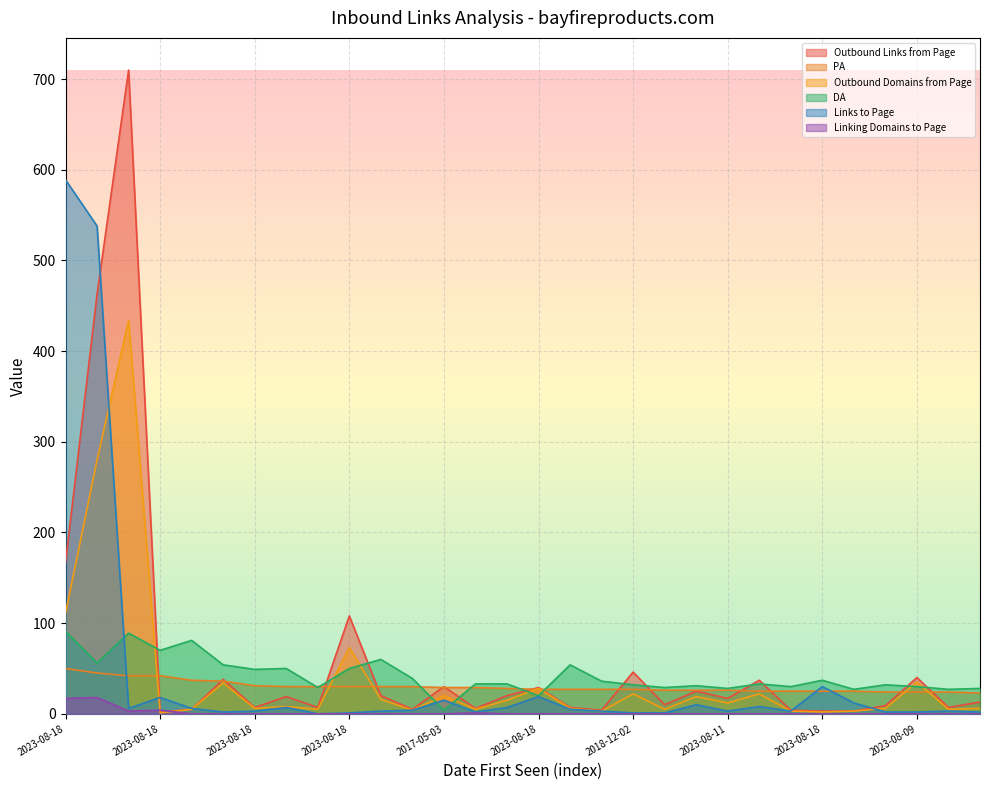

Reading left to right, what are all the values shown in this chart?

Outbound Links from Page: 167	463	710	2	5	38	7	19	7	108	20	5	30	6	20	29	7	4	46	10	25	17	37	4	3	3	9	40	7	13
PA: 50	45	42	42	37	36	31	30	30	30	30	30	29	29	28	27	27	27	27	26	26	26	25	25	25	25	24	24	24	23
Outbound Domains from Page: 111	280	434	1	5	34	6	8	5	73	16	4	20	5	15	28	6	3	22	5	19	12	22	3	2	3	6	35	5	6
DA: 91	56	89	70	81	54	49	50	29	50	60	39	4	33	33	20	54	36	32	29	31	28	33	30	37	27	32	30	27	28
Links to Page: 589	538	6	18	6	2	3	7	0	1	3	4	15	2	7	19	5	3	1	1	10	3	8	3	30	12	2	2	3	2
Linking Domains to Page: 17	18	3	4	0	0	0	0	0	0	0	0	0	1	0	0	0	0	0	0	0	0	0	0	0	0	0	0	0	0